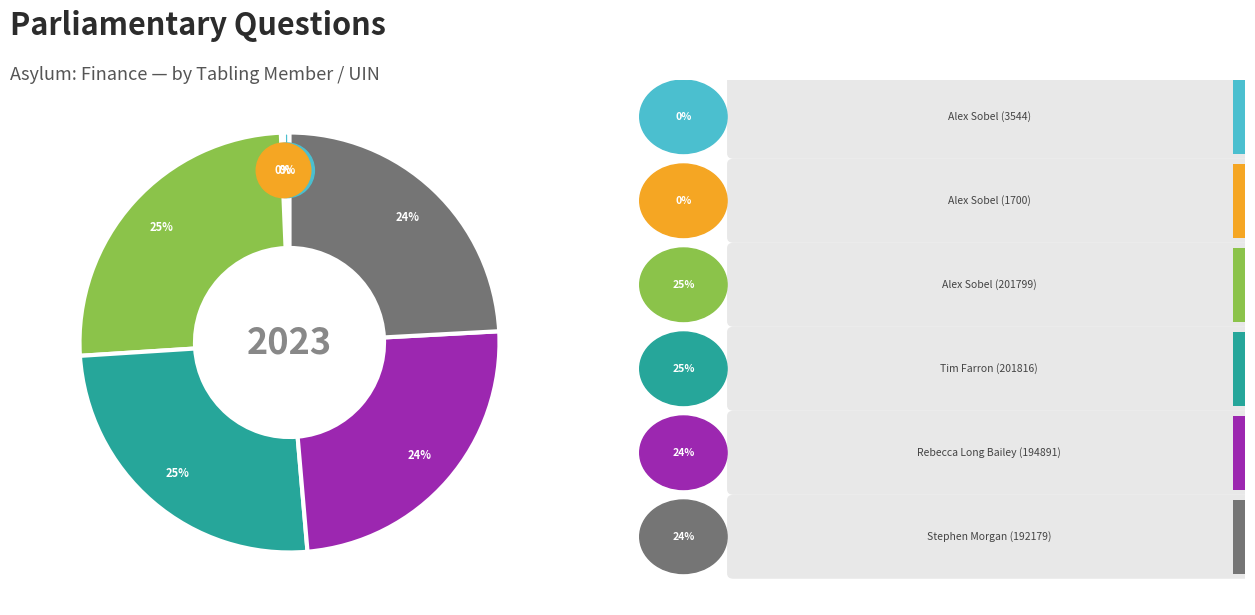

Does any single category account for the majority?

No